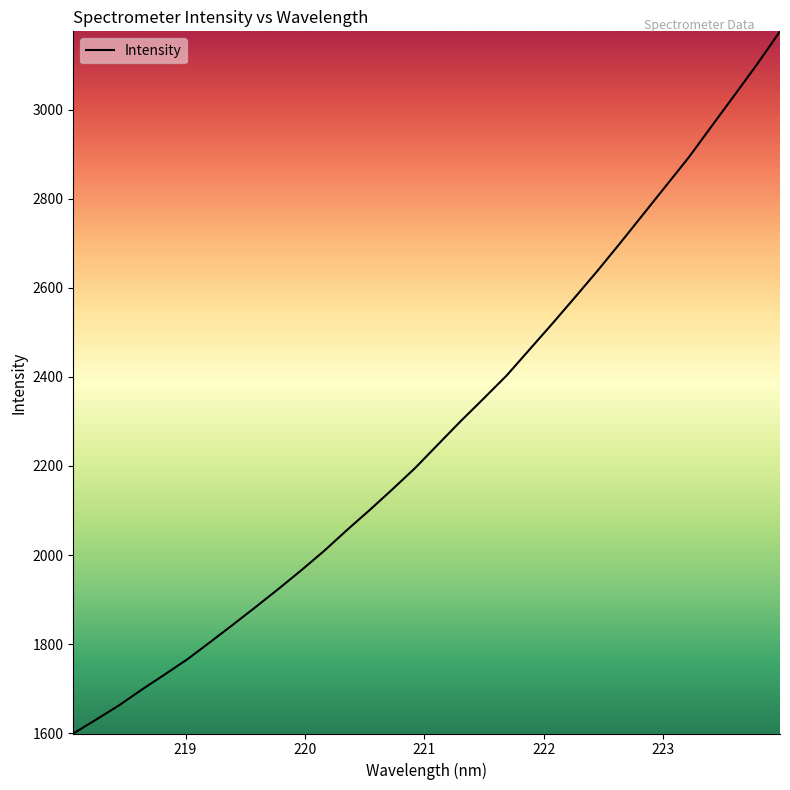

What is the greatest value displayed?

3175.7